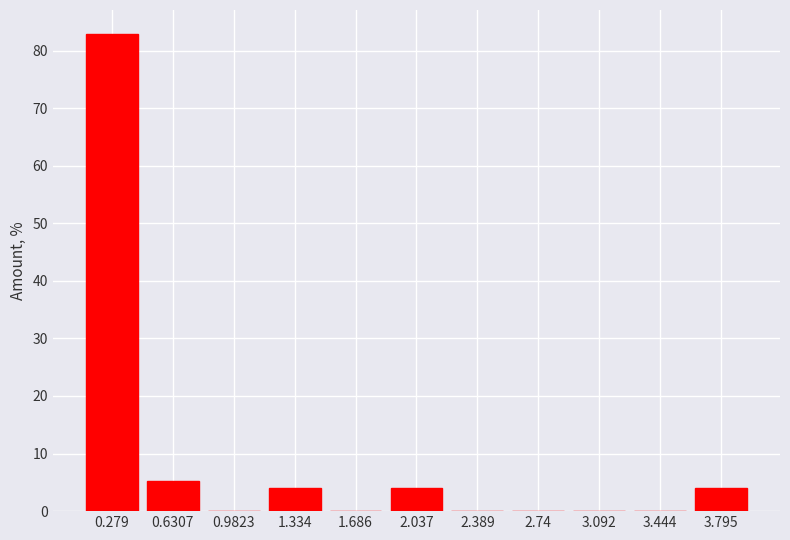

Over which range of the x-axis is the bar tallest?

0.10 to 0.45